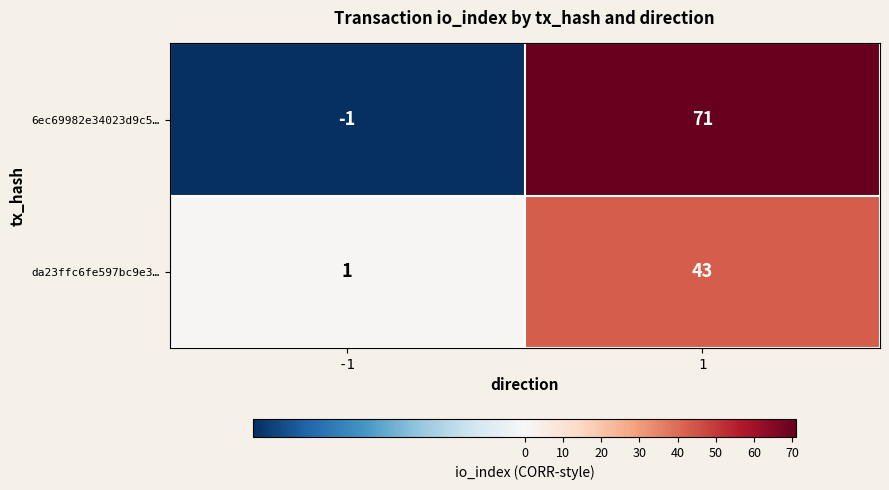

Reading left to right, list all the values displayed in this chart.

6ec69982e34023d9c5…: -1=-1	1=71
da23ffc6fe597bc9e3…: -1=1	1=43